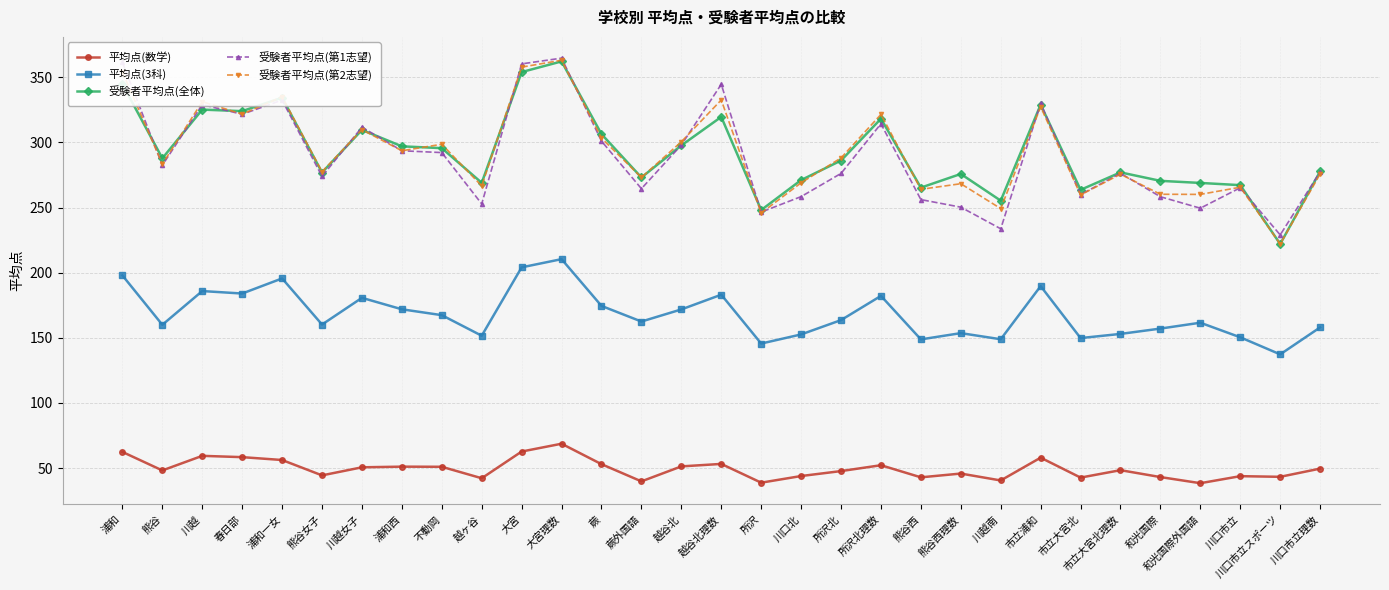

What is the difference between the highest and lowest values at 和光国際外国語?

230.5